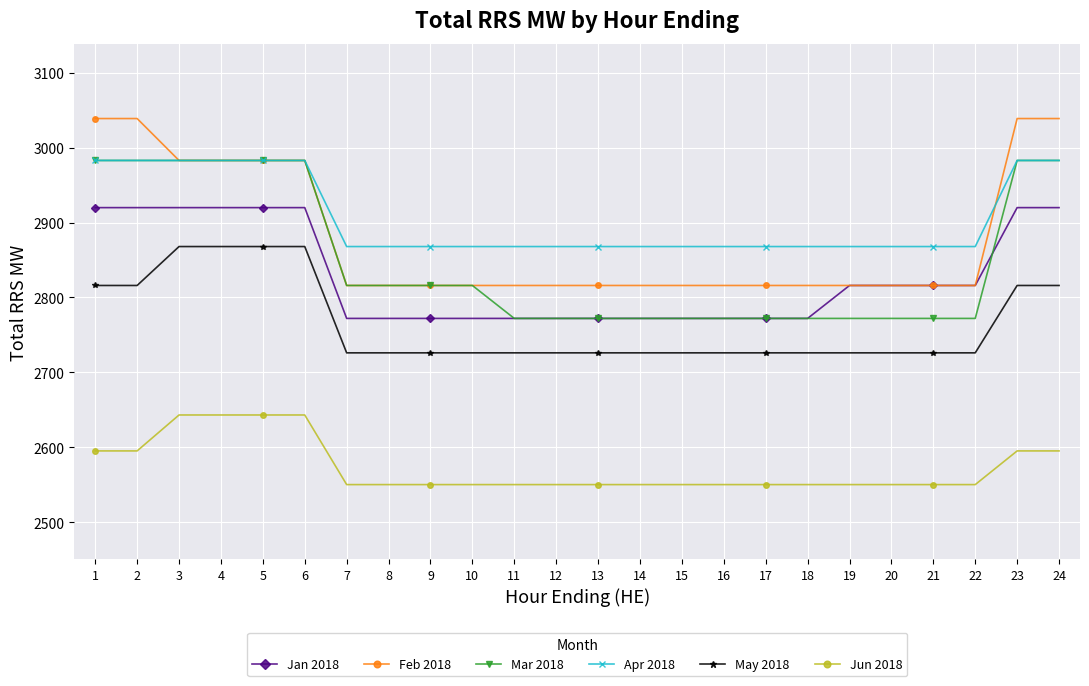

The value of Jun 2018 at 1 is 721. True or false?

False